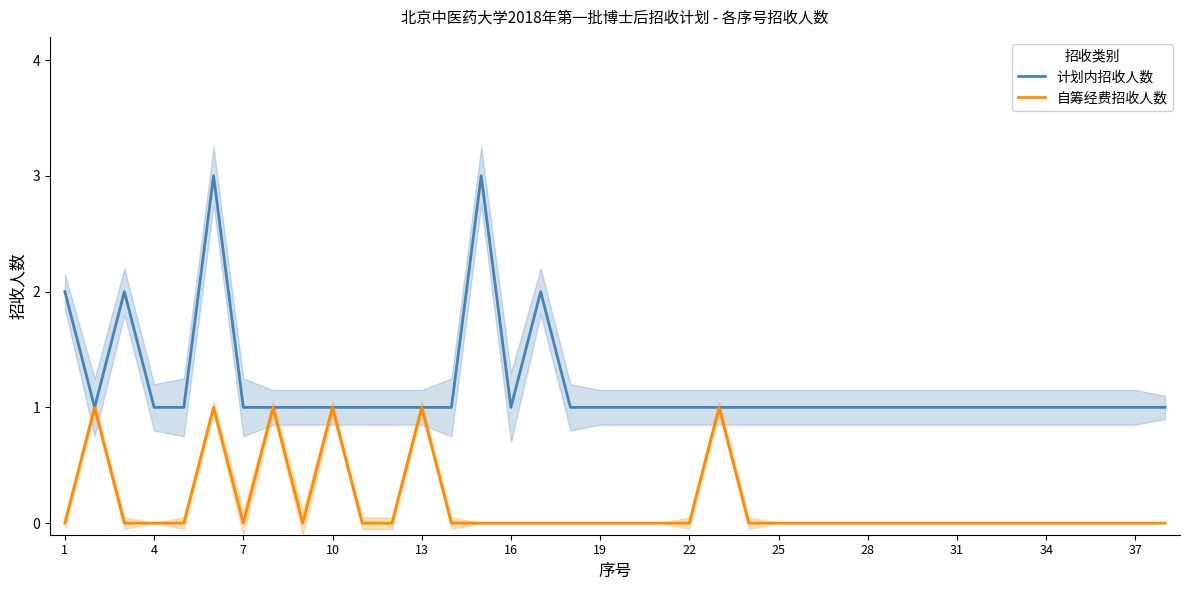

The value of 自筹经费招收人数 at 19 is 0. True or false?

True